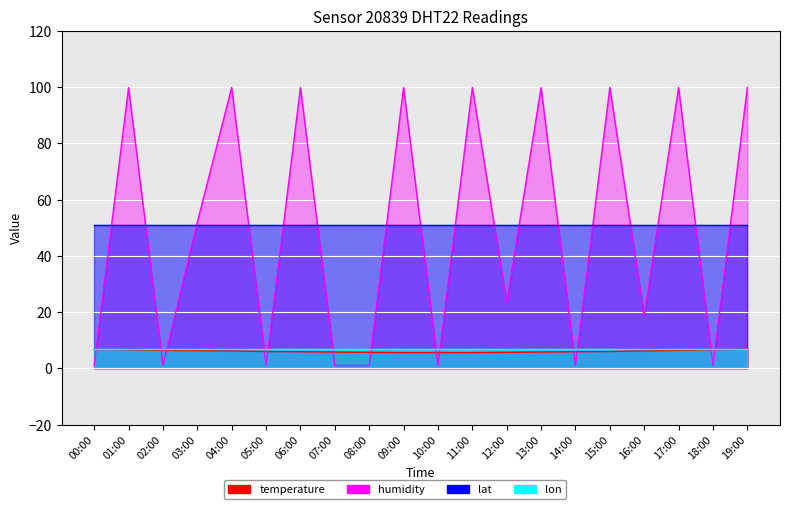

The value of humidity at 12:00 is 35.8. True or false?

False